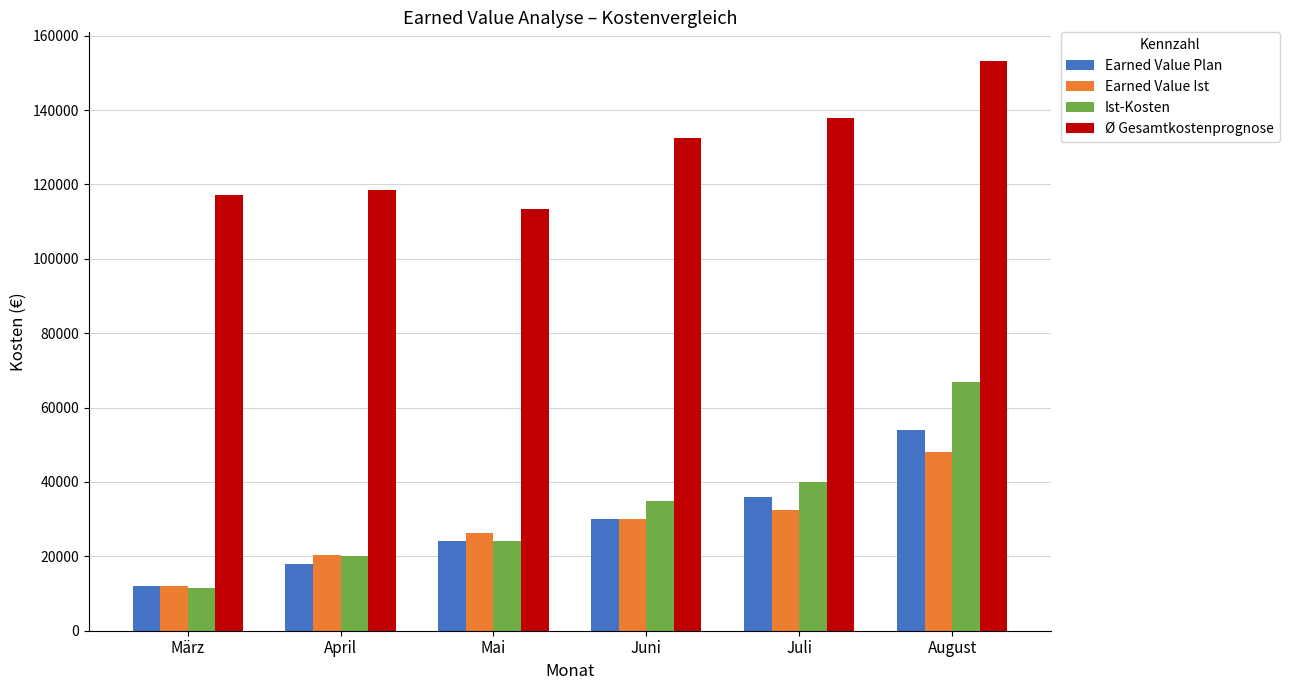

The Earned Value Ist series shows 12533.0 at April. True or false?

False